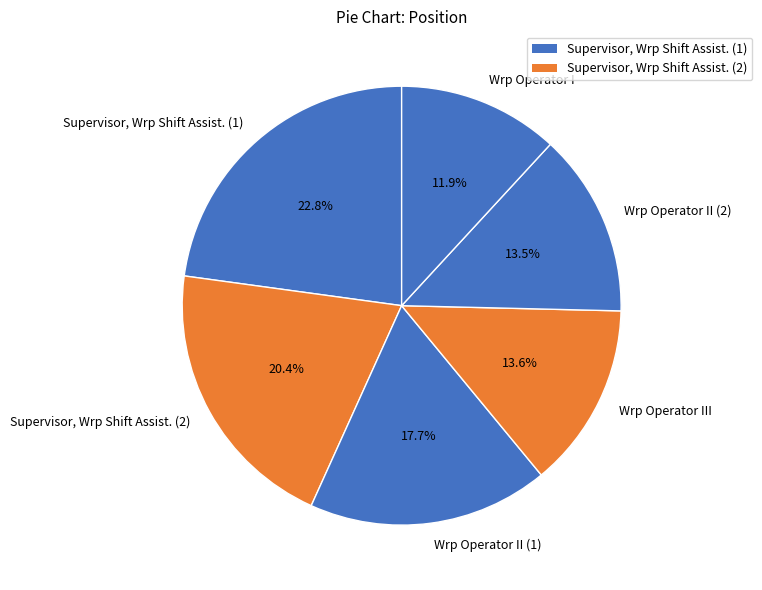

How many segments does this pie chart have?

6